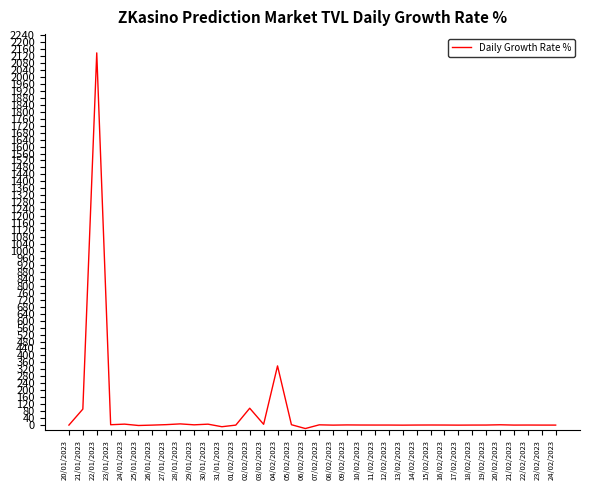

How many lines are shown in the chart?

1